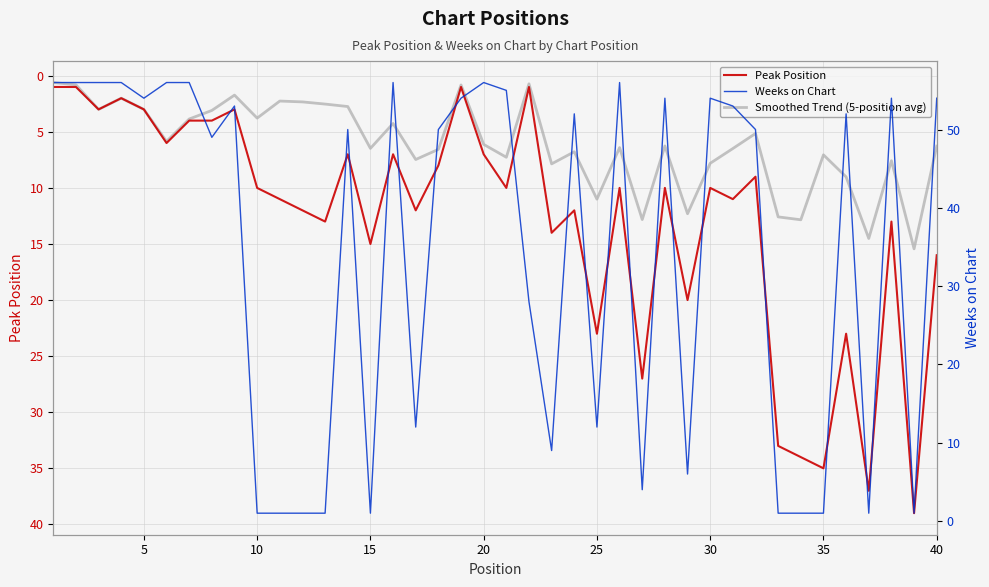

How many categories are shown in the chart?

40